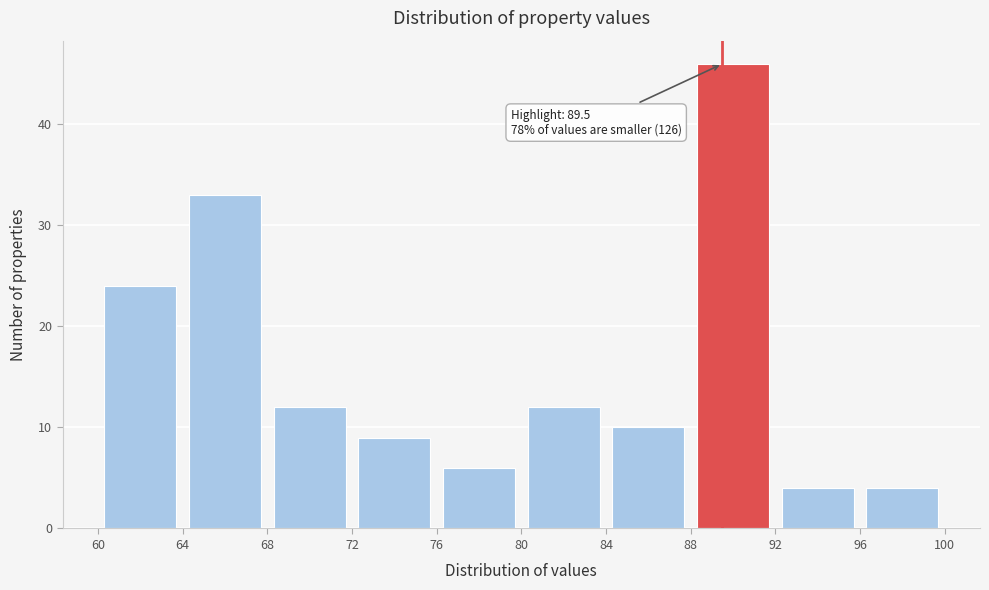

Which range on the x-axis has the tallest bar?

88 to 92